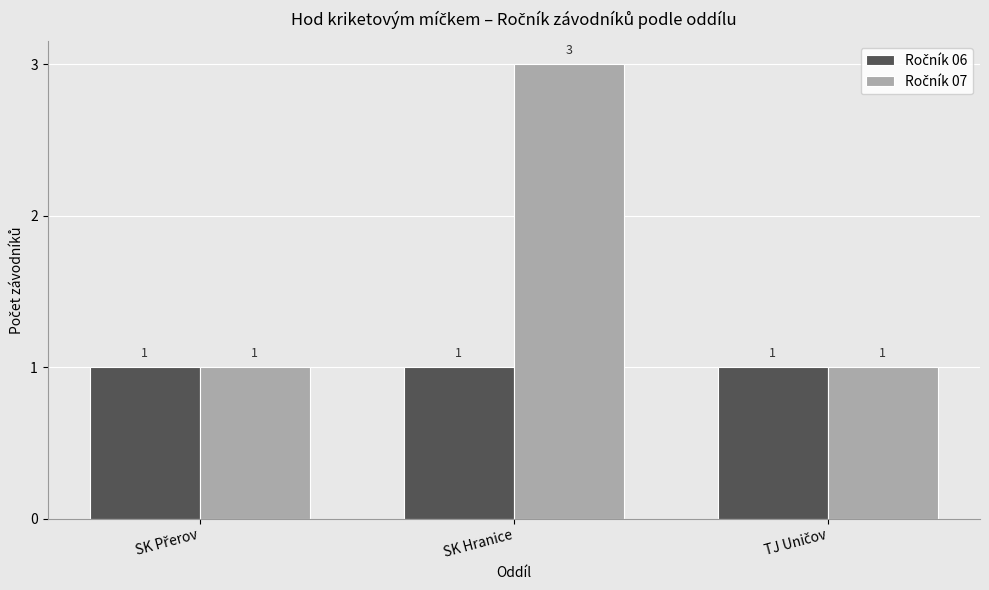

At which category is the sum across all series the highest?

SK Hranice